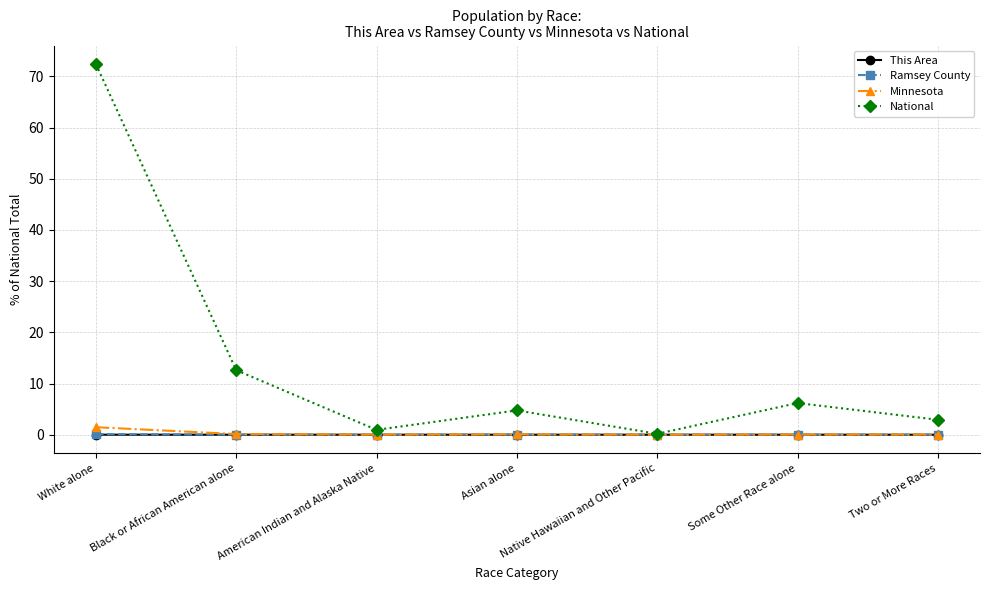

Between Asian alone and Native Hawaiian and Other Pacific, which series saw the biggest shift?

National